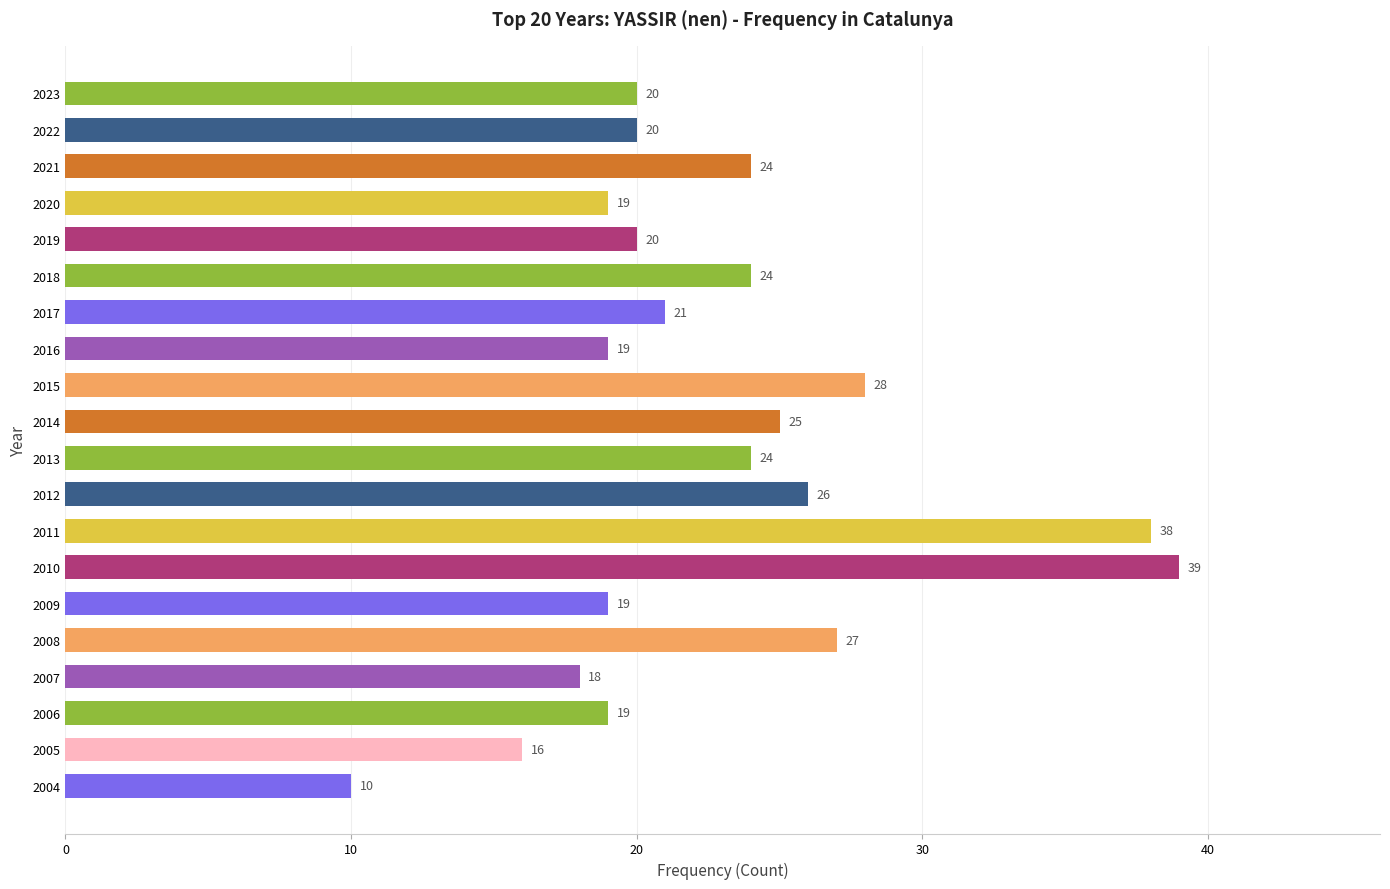

What is the greatest value displayed?

39